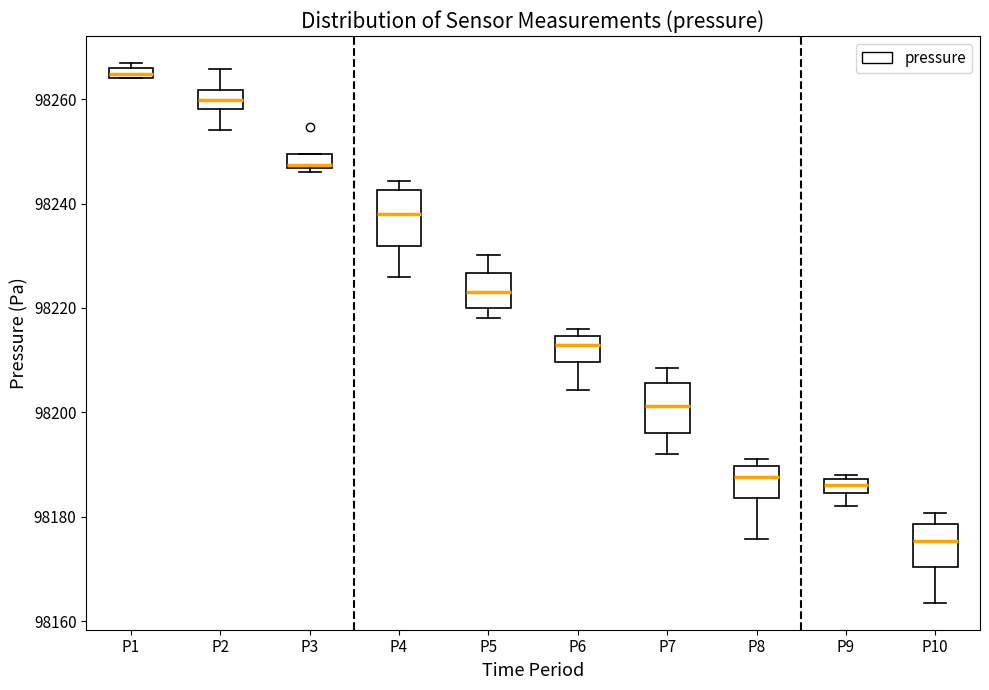

Where does the lower whisker of the box for P2 end on the y-axis? The values are not printed on the chart, so give them approximately, as read against the axis.

98254